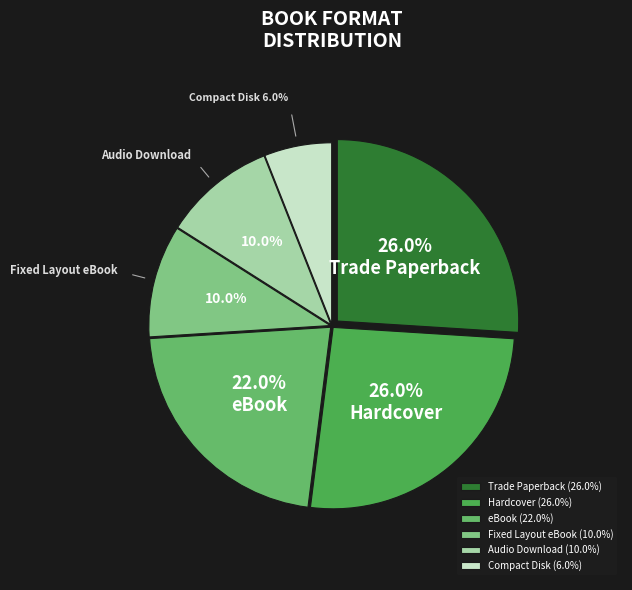

Which slice is the smallest?

Compact Disk